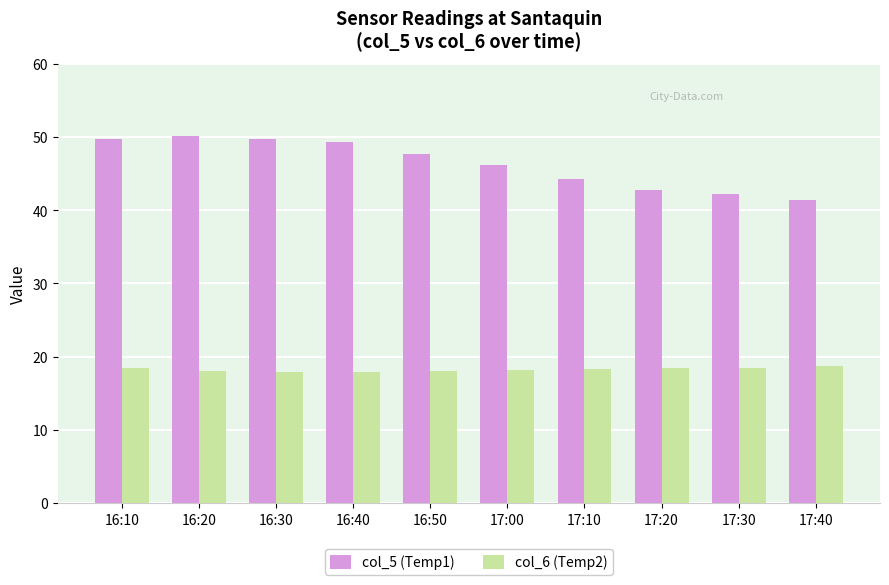

How many bars are there in each group?

2